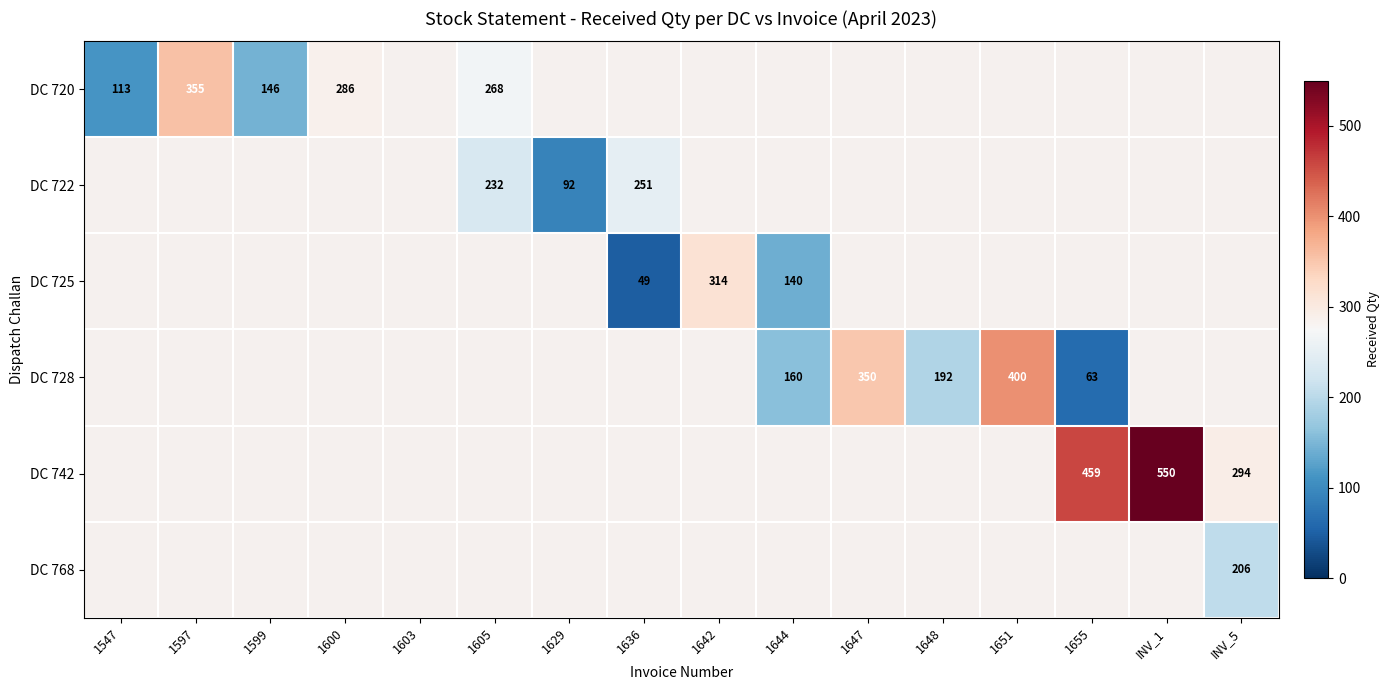

Is it true that DC 720 equals 59 at 1600?

False